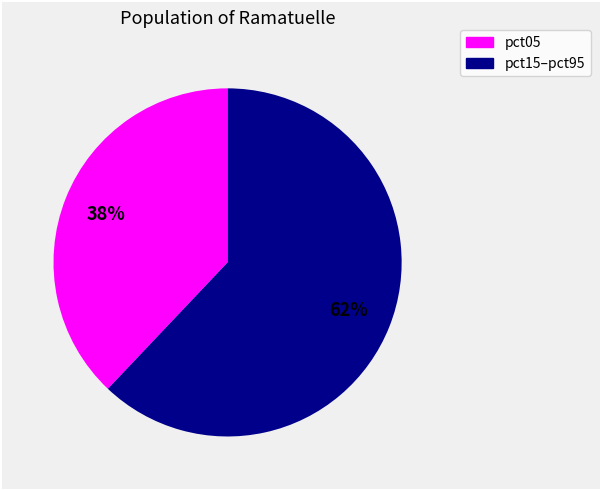

Is the sum of pct15–pct95 and pct05 greater than half?

Yes